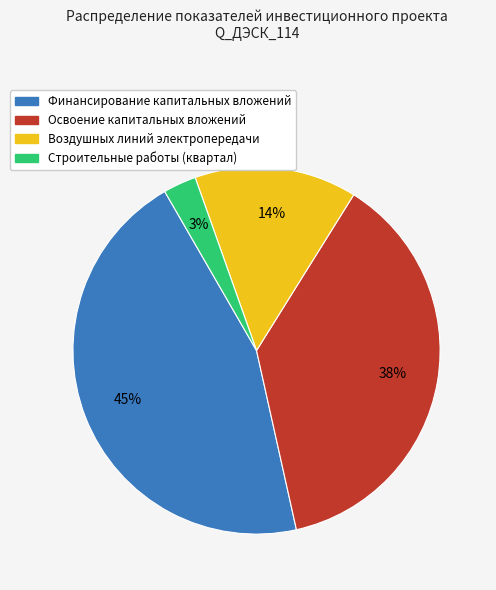

What percentage is the Воздушных линий электропередачи slice, to the nearest percent?

14%